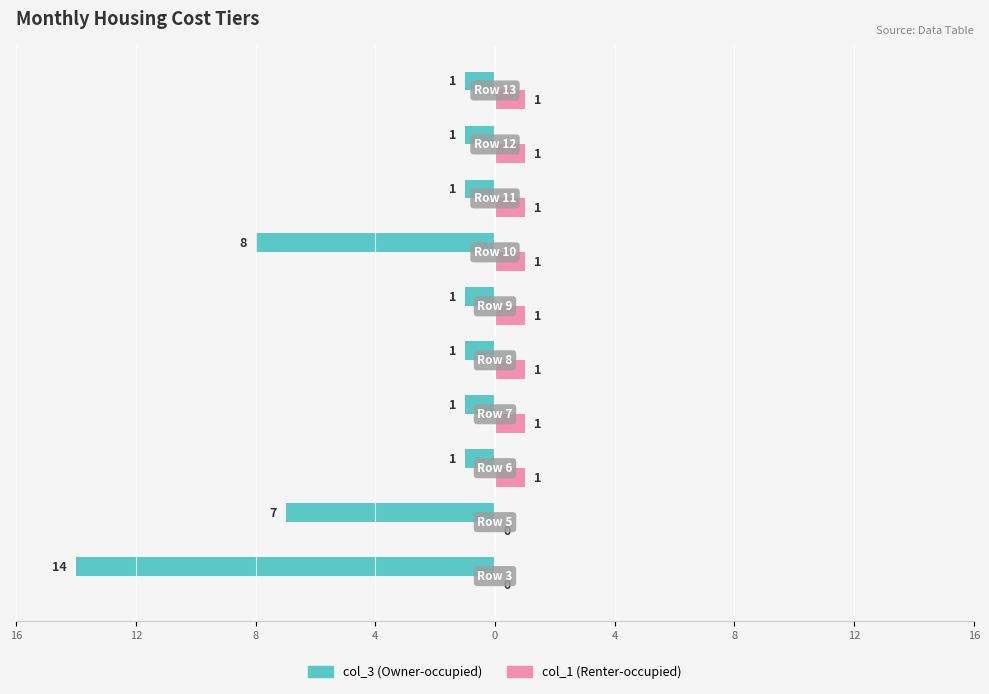

Is it true that col_3 equals -1 at 12?

True